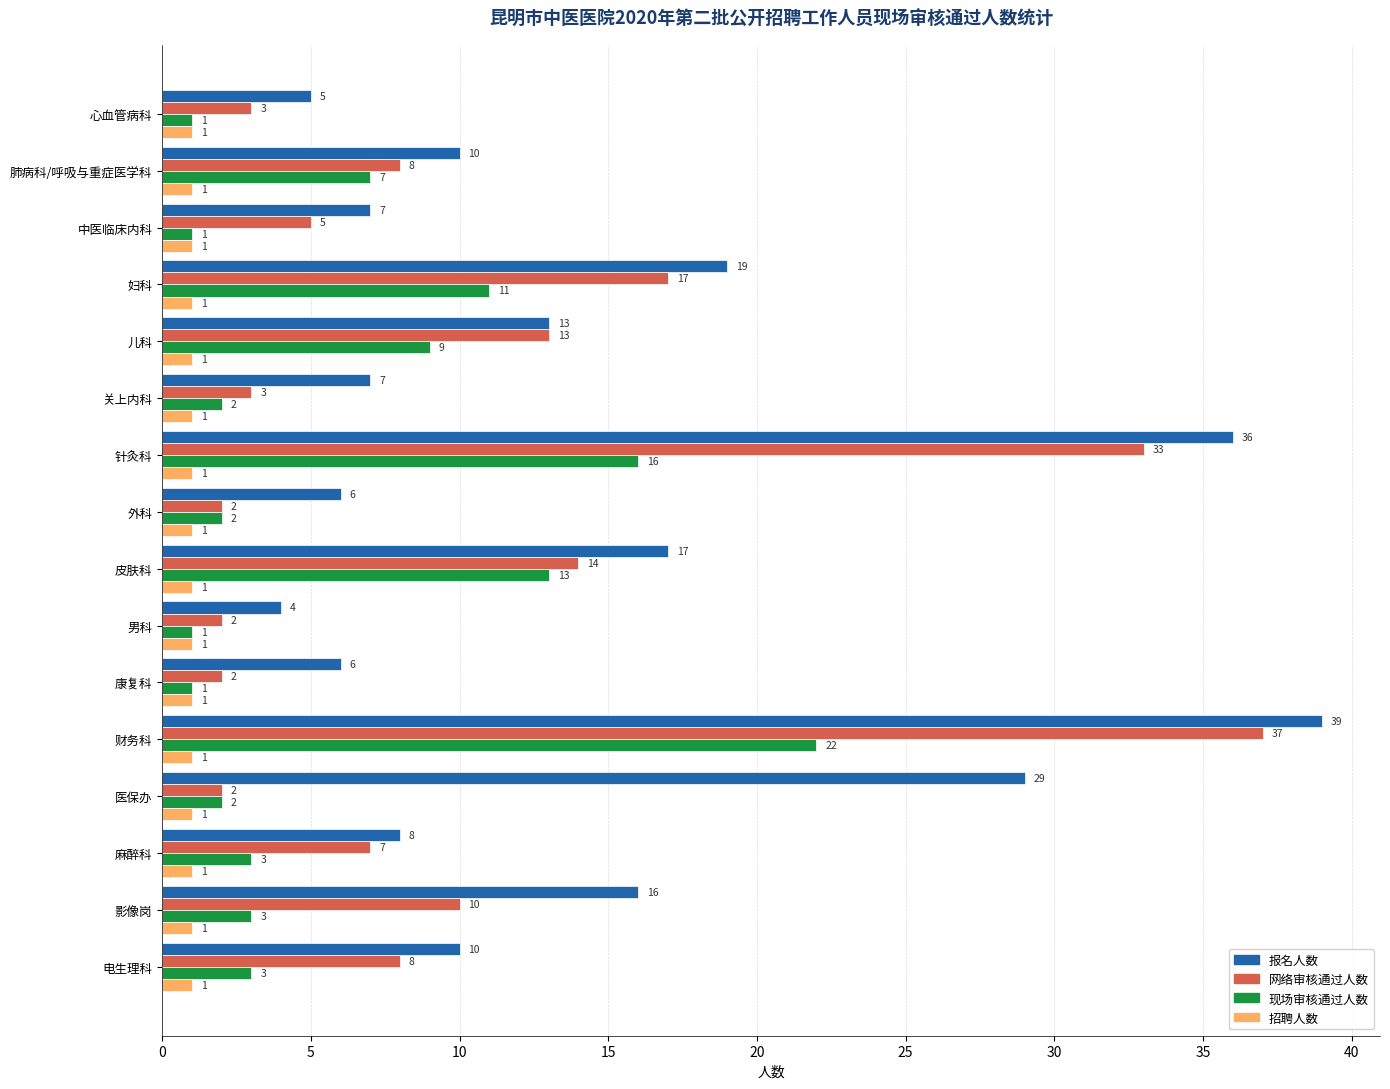

Is it true that 报名人数 equals 19 at 妇科?

True